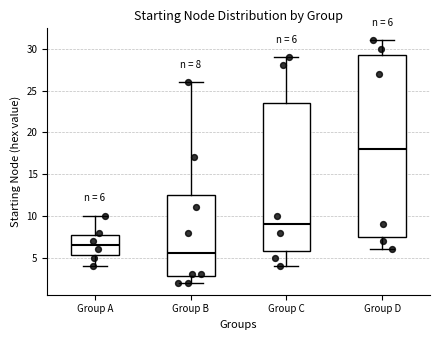

Comparing the boxes themselves (not the whiskers), which one is the tallest?

Group D